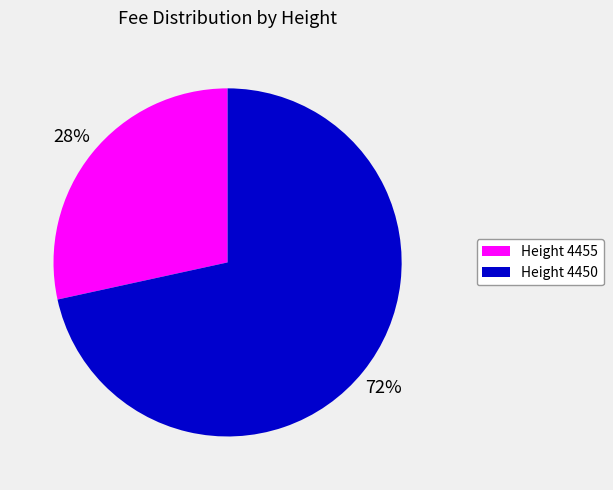

The Height 4450 slice represents 72% of the pie. True or false?

True